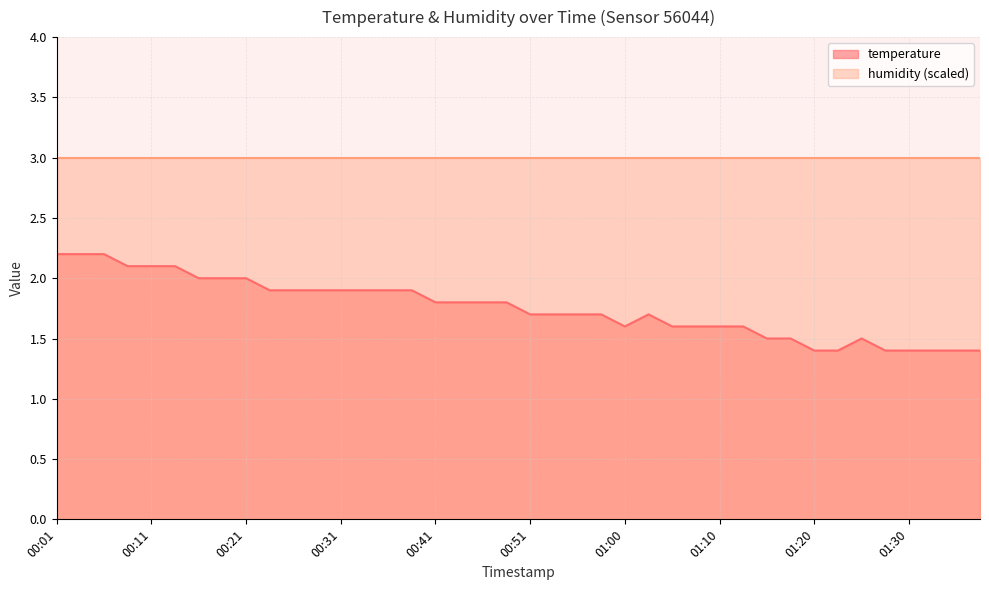

What is the value of the 29th point from the left?

1.6